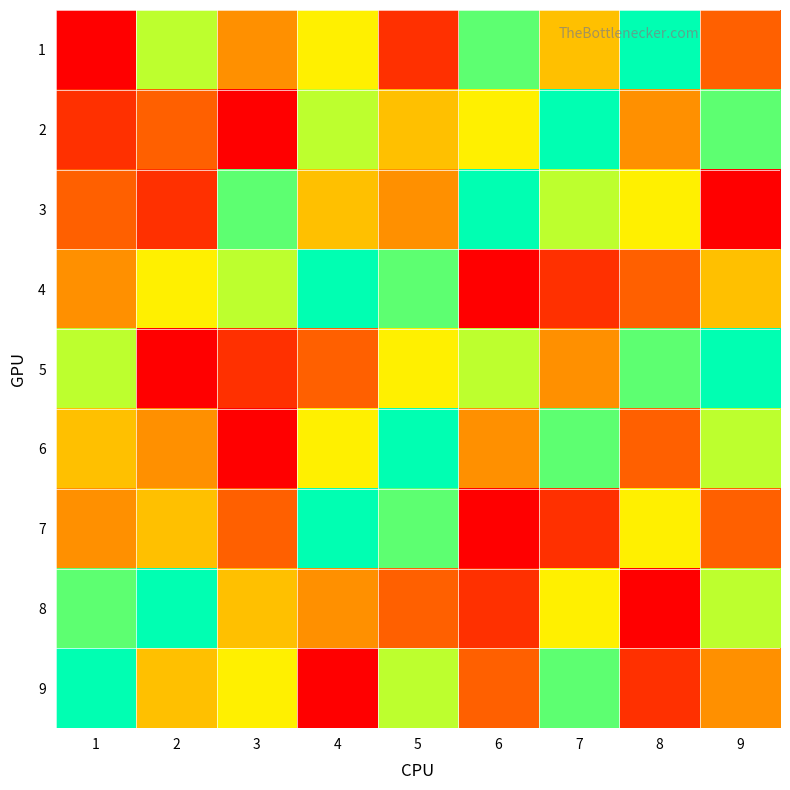

Reading left to right, transcribe all the data shown in this chart.

1: 1=1	2=7	3=4	4=6	5=2	6=8	7=5	8=9	9=3
2: 1=2	2=3	3=1	4=7	5=5	6=6	7=9	8=4	9=8
3: 1=3	2=2	3=8	4=5	5=4	6=9	7=7	8=6	9=1
4: 1=4	2=6	3=7	4=9	5=8	6=1	7=2	8=3	9=5
5: 1=7	2=1	3=2	4=3	5=6	6=7	7=4	8=8	9=9
6: 1=5	2=4	3=1	4=6	5=9	6=4	7=8	8=3	9=7
7: 1=4	2=5	3=3	4=9	5=8	6=1	7=2	8=6	9=3
8: 1=8	2=9	3=5	4=4	5=3	6=2	7=6	8=1	9=7
9: 1=9	2=5	3=6	4=1	5=7	6=3	7=8	8=2	9=4